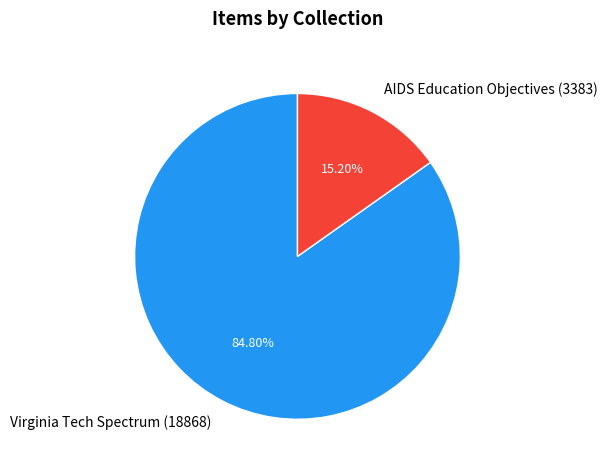

The AIDS Education Objectives (3383) slice represents 15% of the pie. True or false?

True